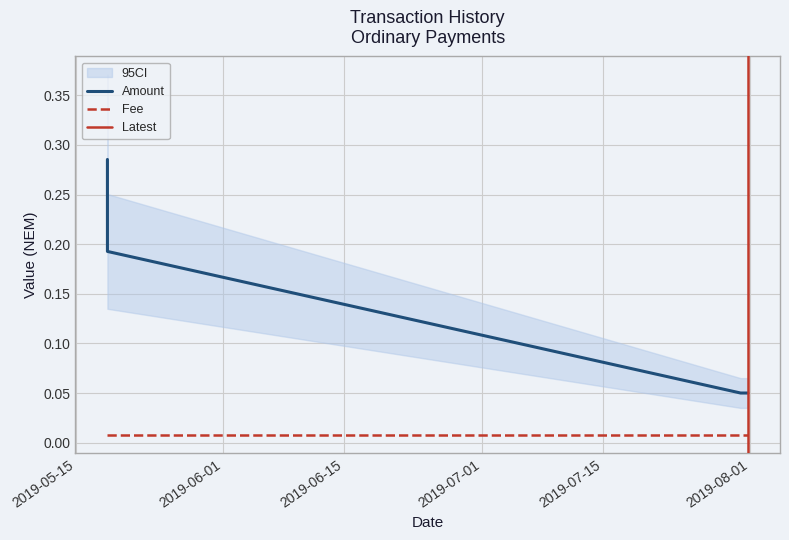

What position from the left is 2019-05-18 14:43:26?

1